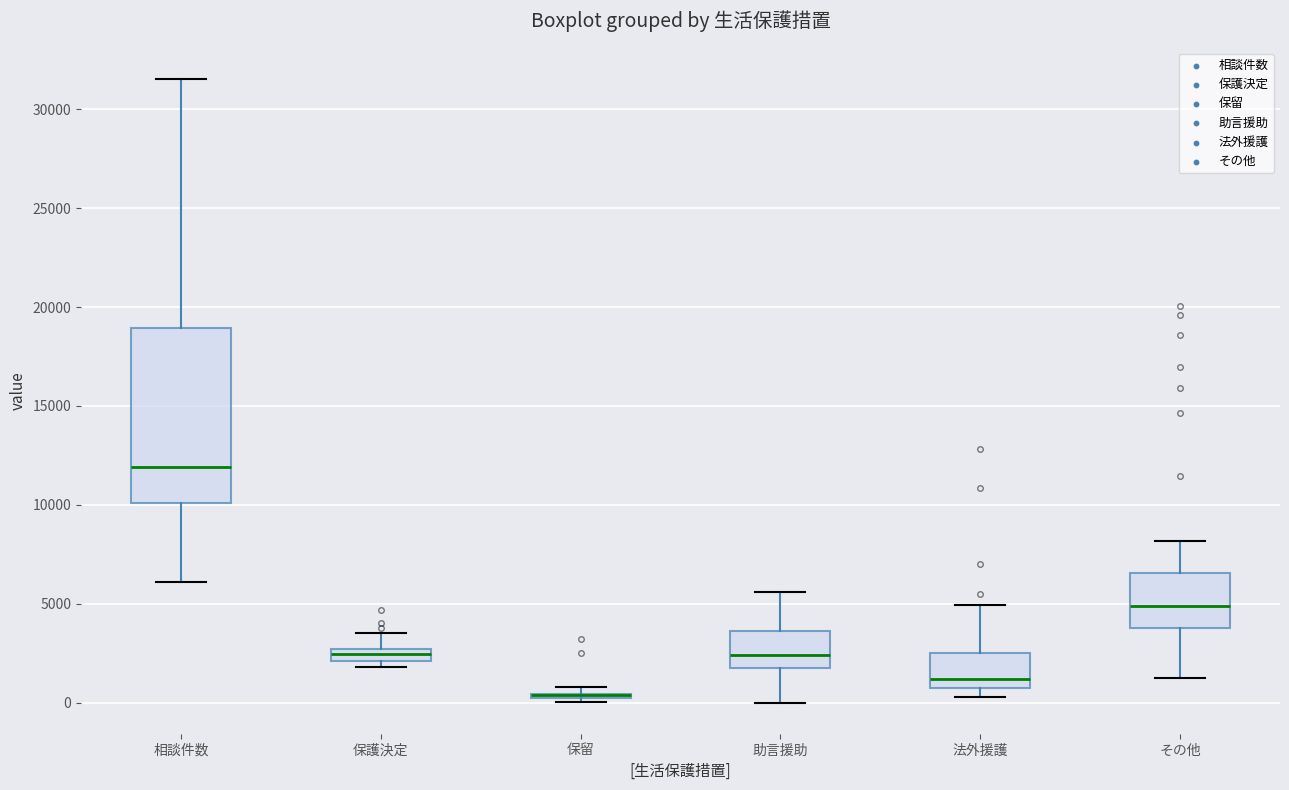

Comparing the boxes themselves (not the whiskers), which one is the tallest?

相談件数